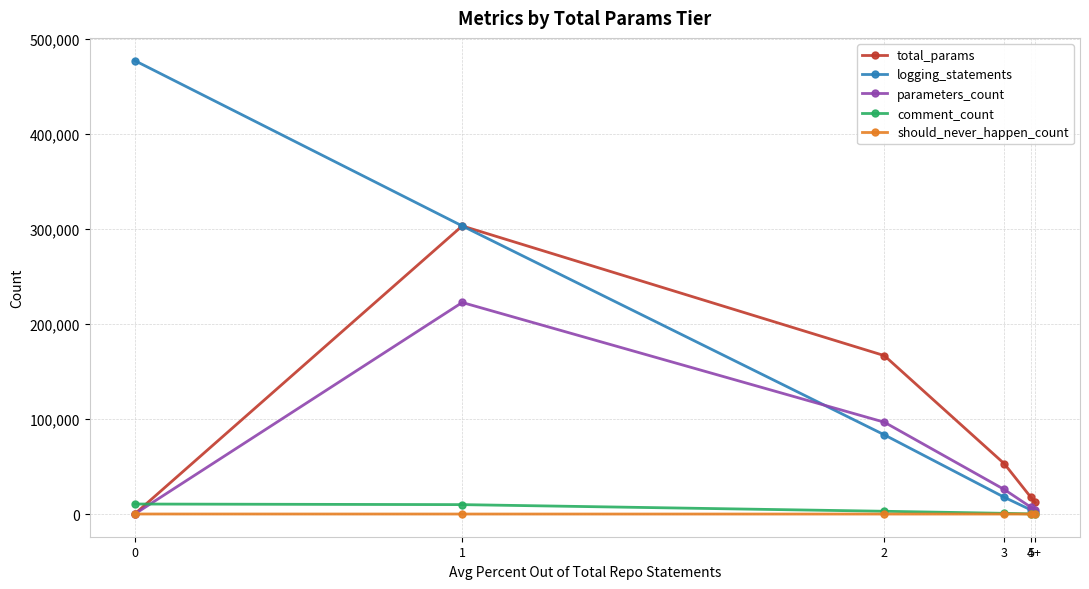

True or false: logging_statements and total_params intersect in this chart.

False